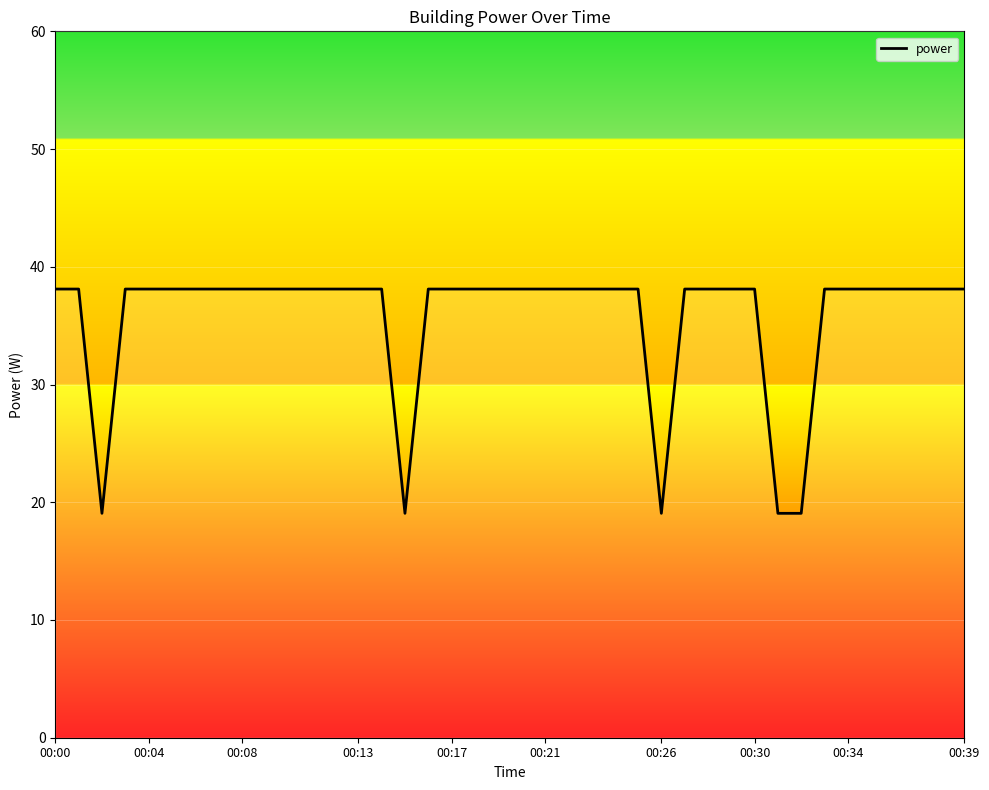

Is this an area chart (filled region under the line)?

No